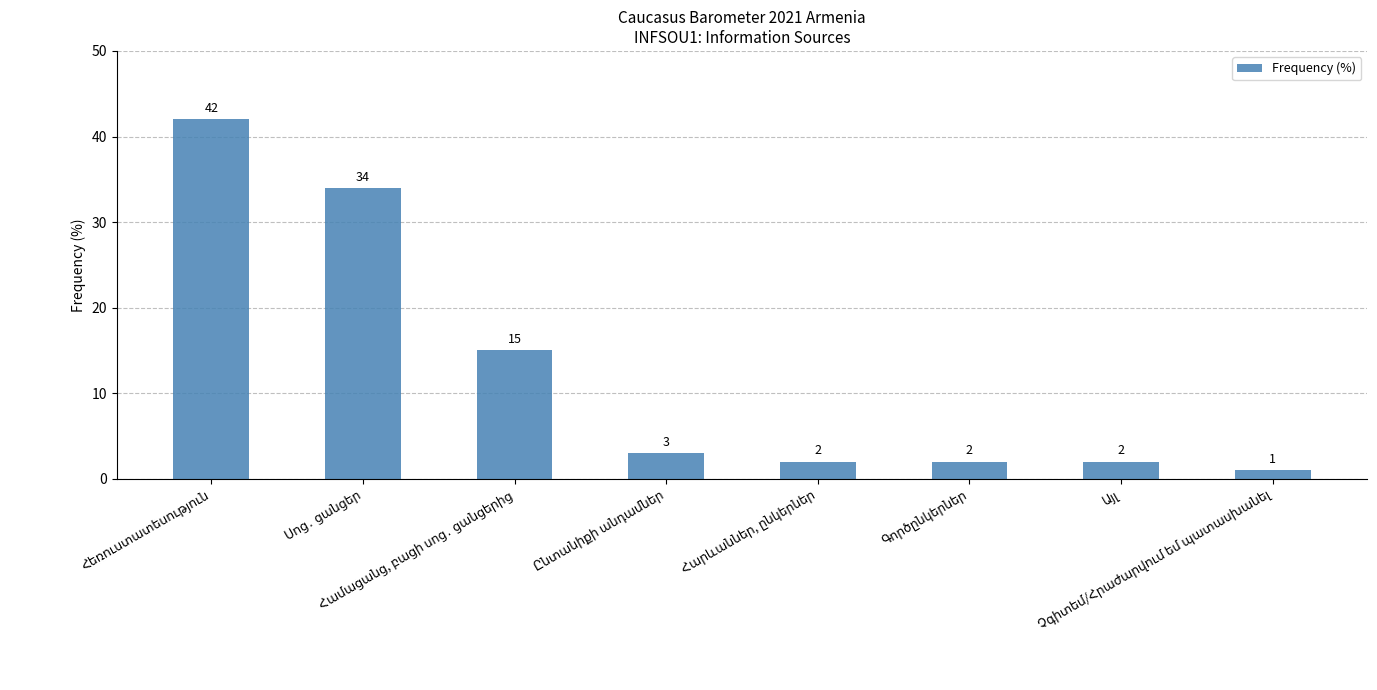

What is the sum of all values?

101